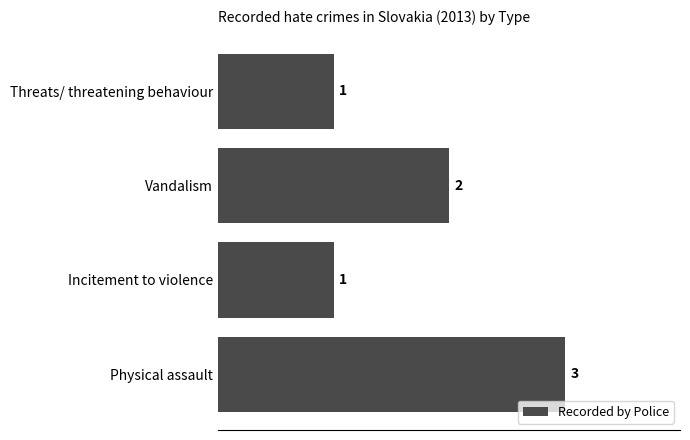

How many distinct data groups are displayed?

1